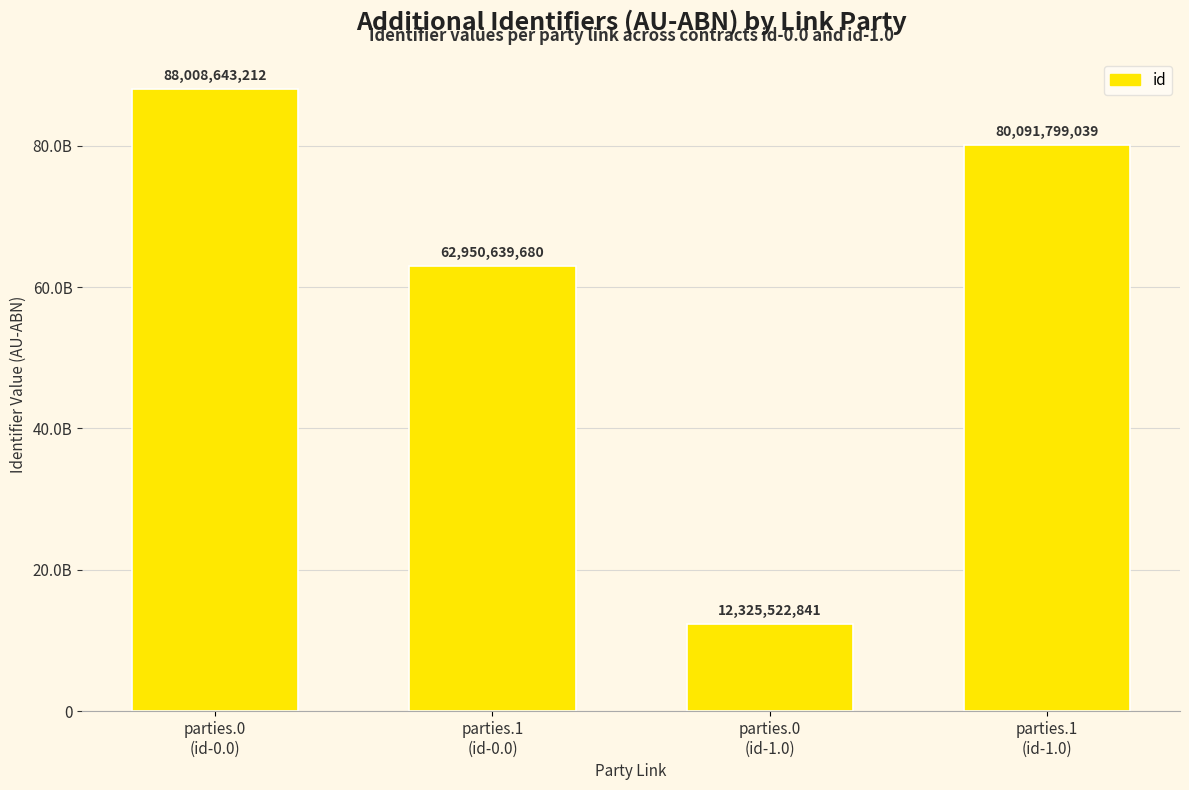

How many values are between 62950639680 and 88008643212?

3